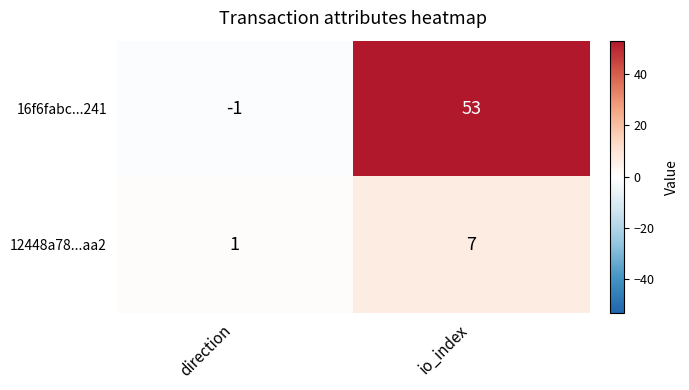

The value of 16f6fabc...241 at io_index is 53. True or false?

True